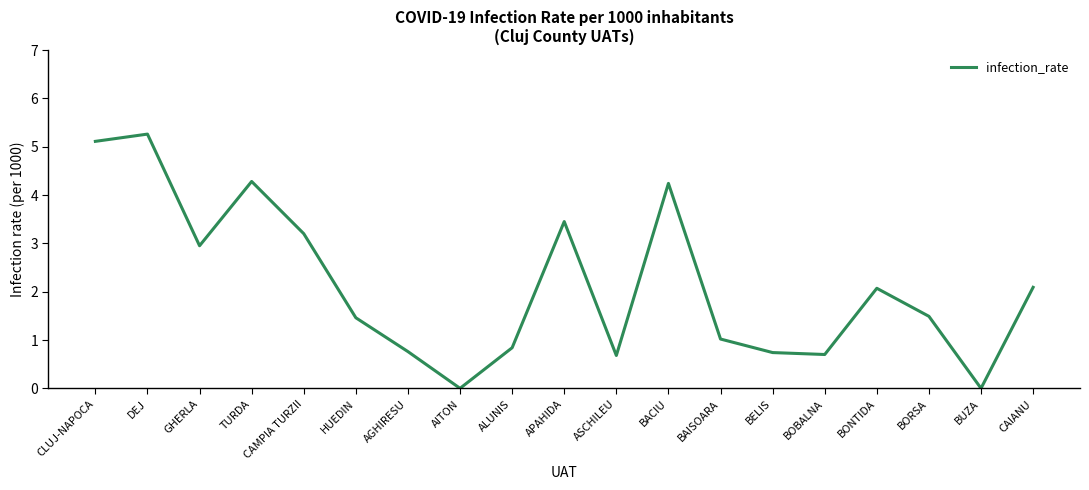

What is the approximate value at GHERLA?

3.0